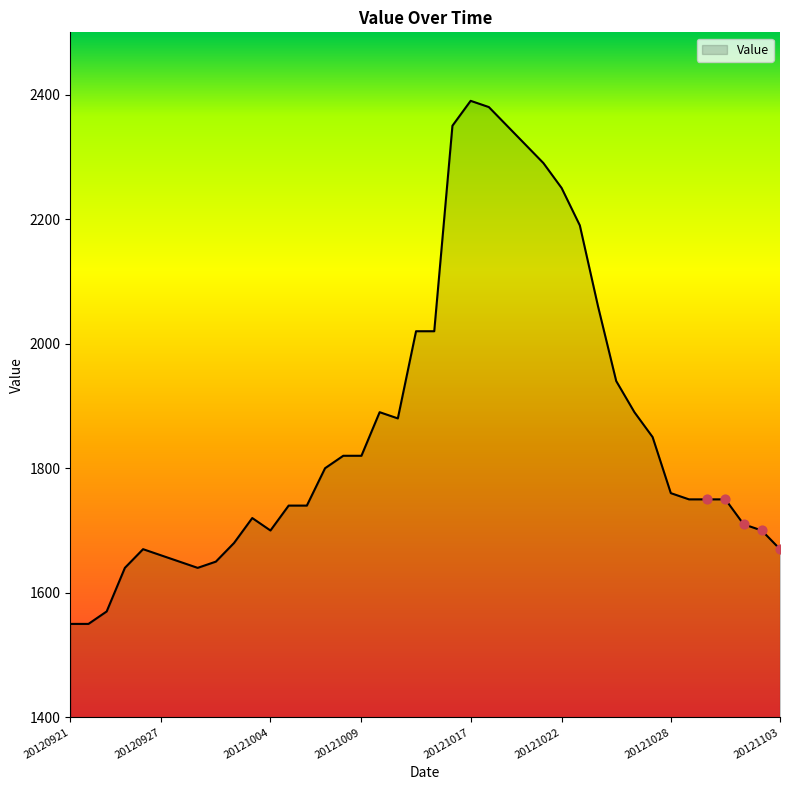

What is the maximum value shown in the chart?

2390